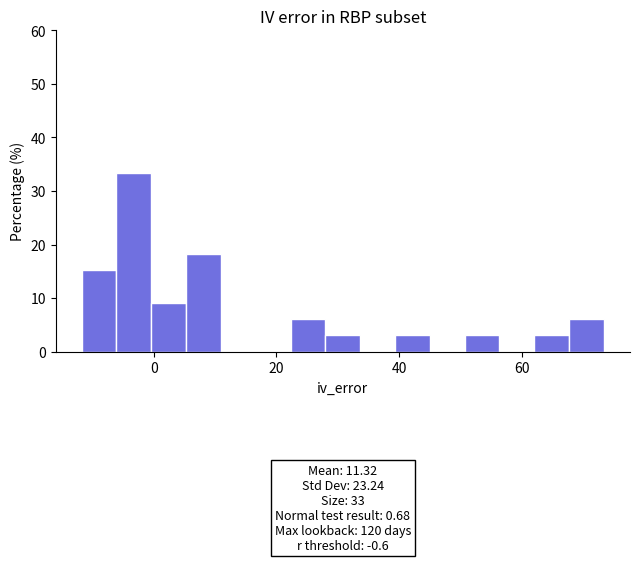

Read against the x-axis, roughly where is the centre of the tallest bar?

-4